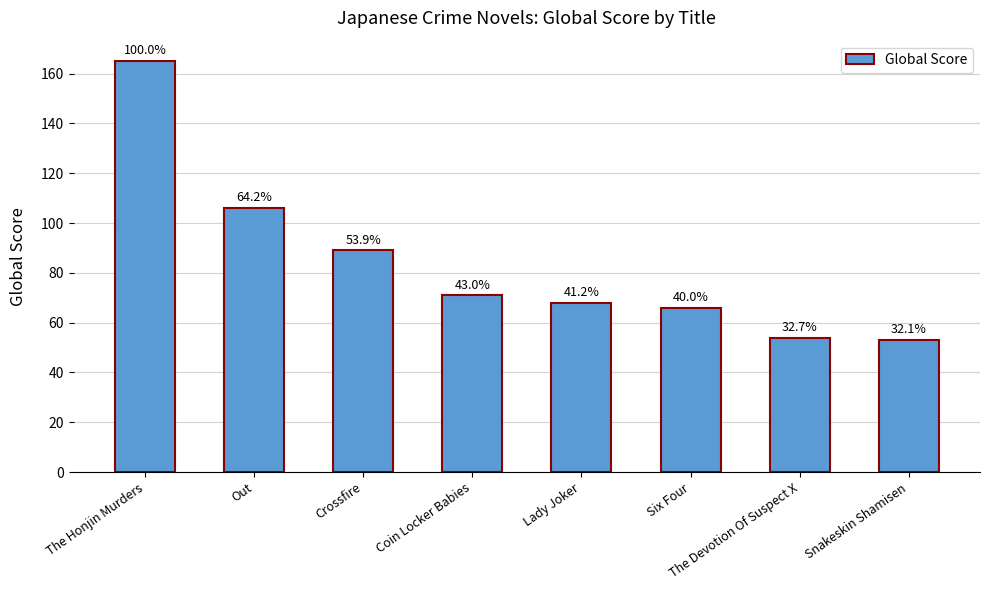

The chart shows a value of 52 at Out. True or false?

False